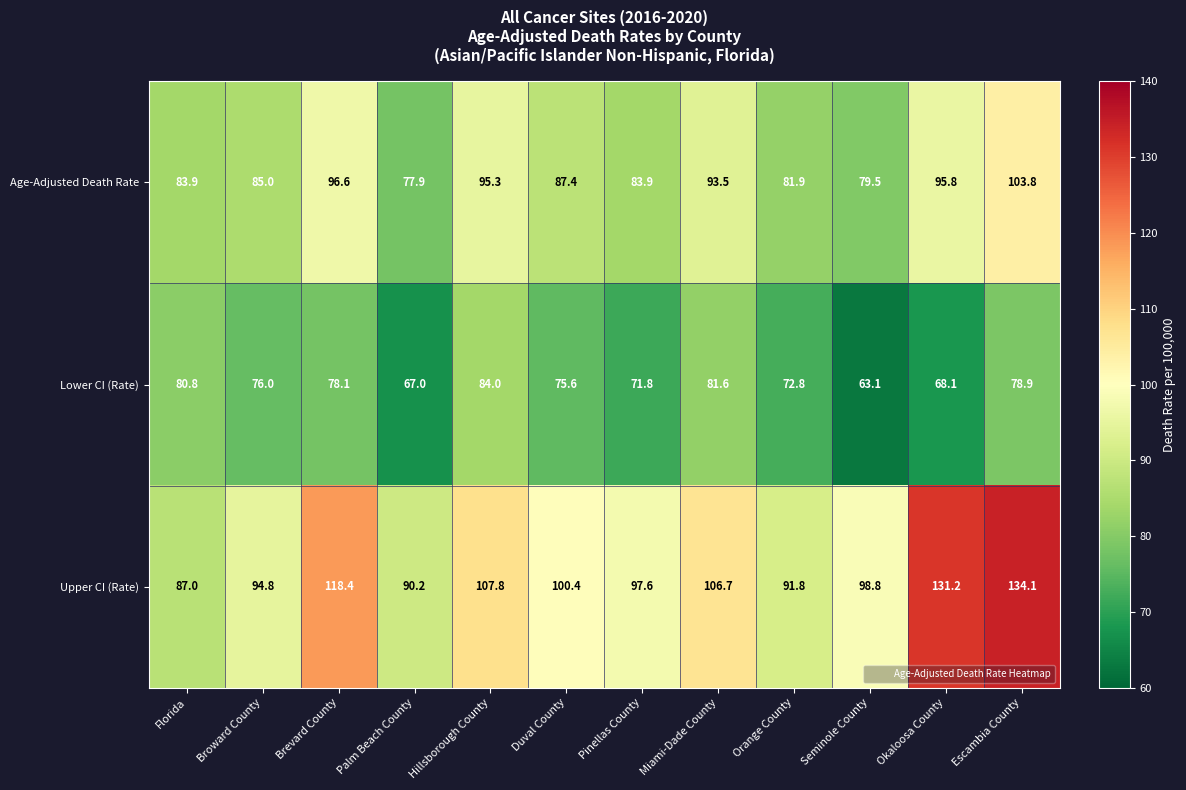

What is the lowest value of the Upper CI (Rate) series?

87.0